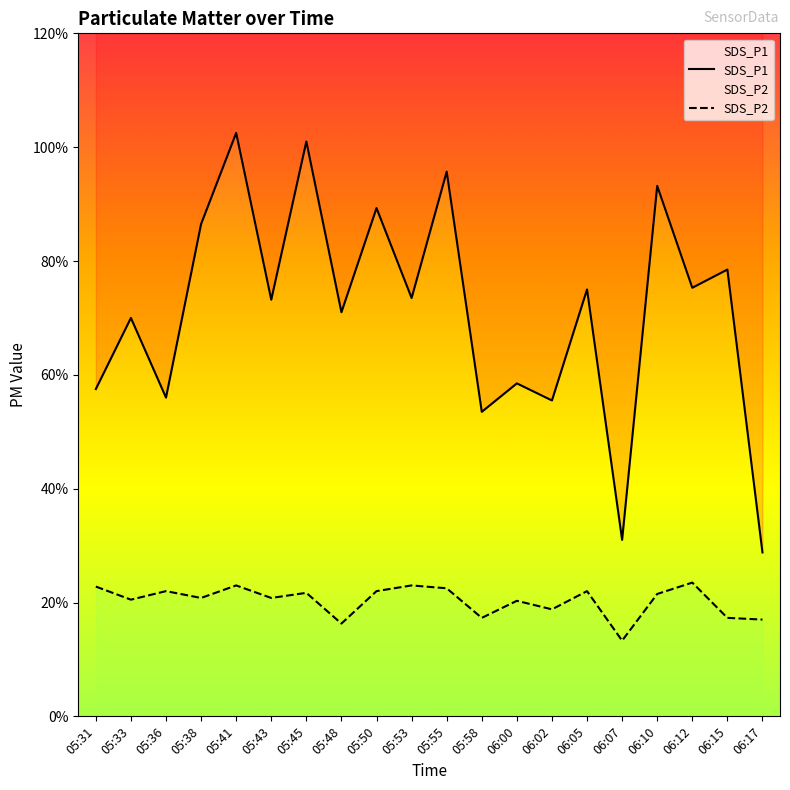

What is the sum of the SDS_P1 values at 05:38 and 05:43?

16.0